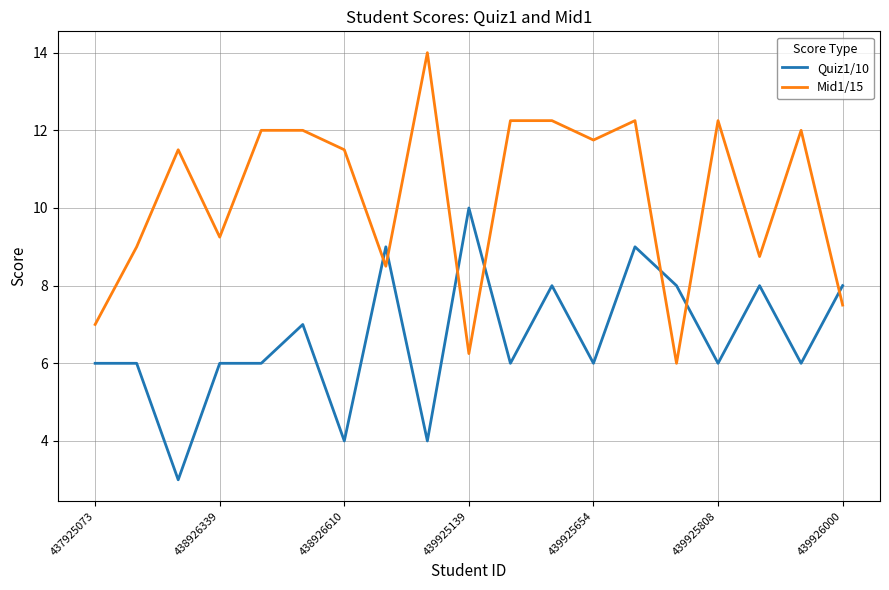

Rank the series by their average value, from highest to lowest.

Mid1/15, Quiz1/10